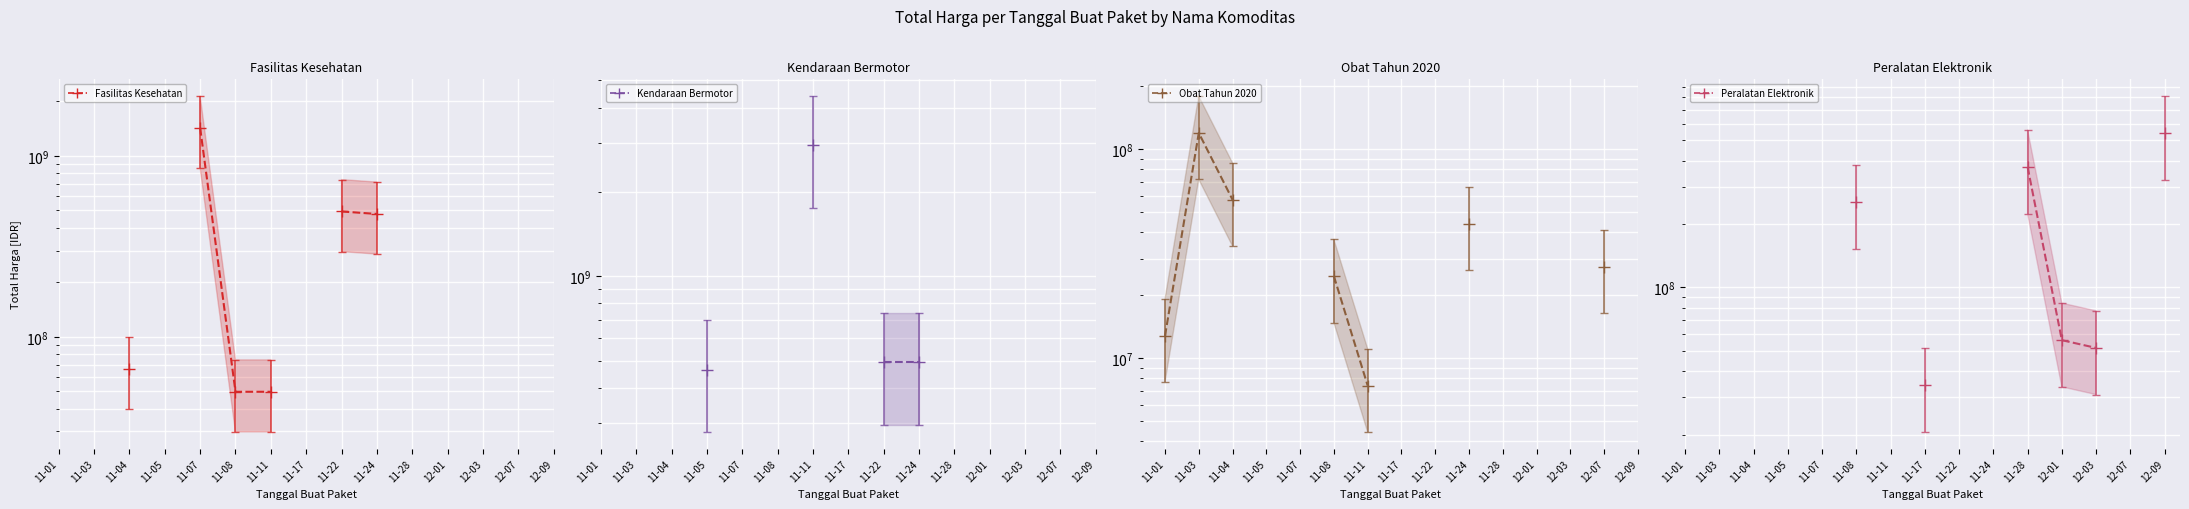

Is the value of Obat Tahun 2020 at 11-03 greater than the value of Kendaraan Bermotor at 11-05?

No